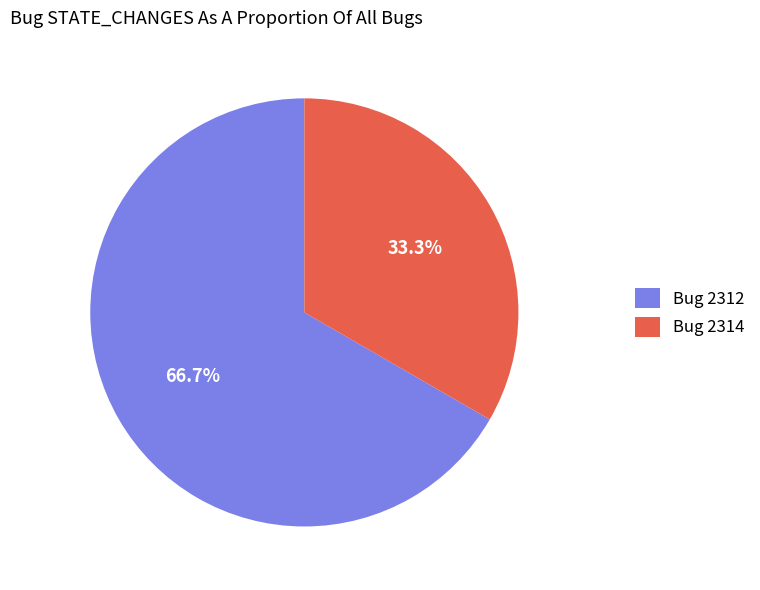

Is it true that Bug 2312 is 52% of the pie?

False